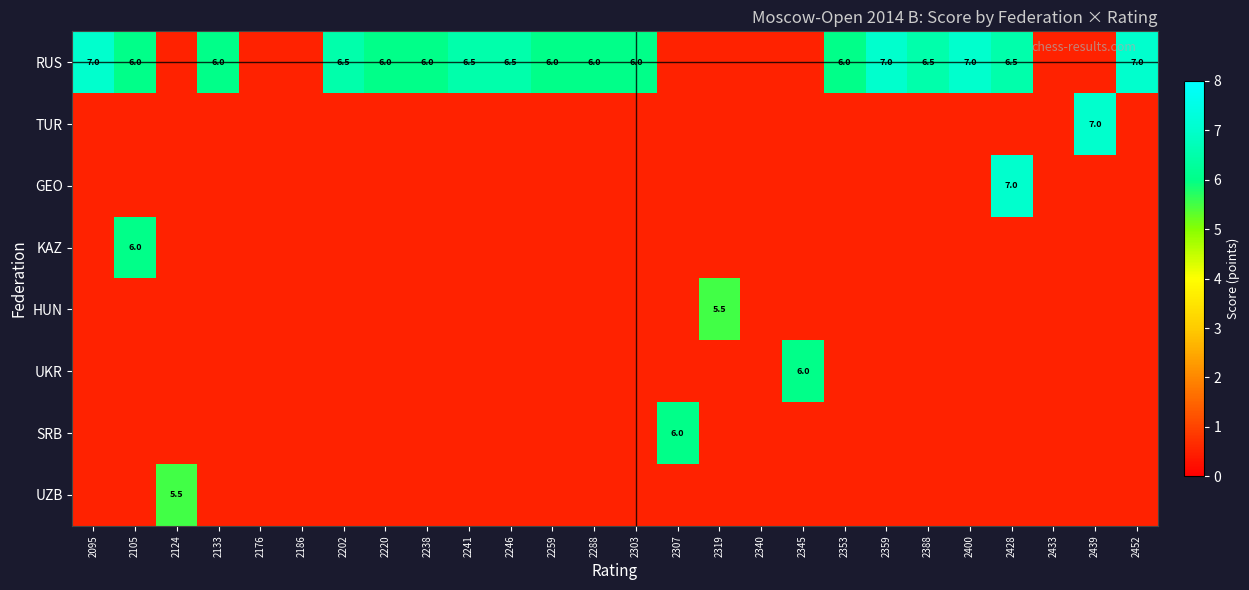

Which has a higher value, 2288 or 2319?

2288